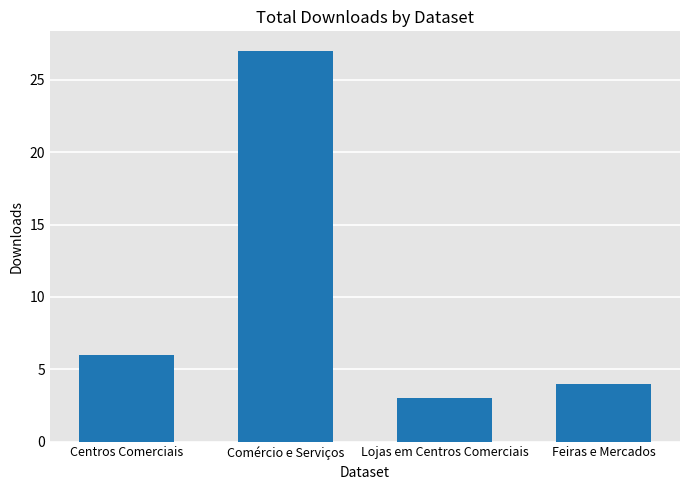

Count the number of categories in the chart.

4